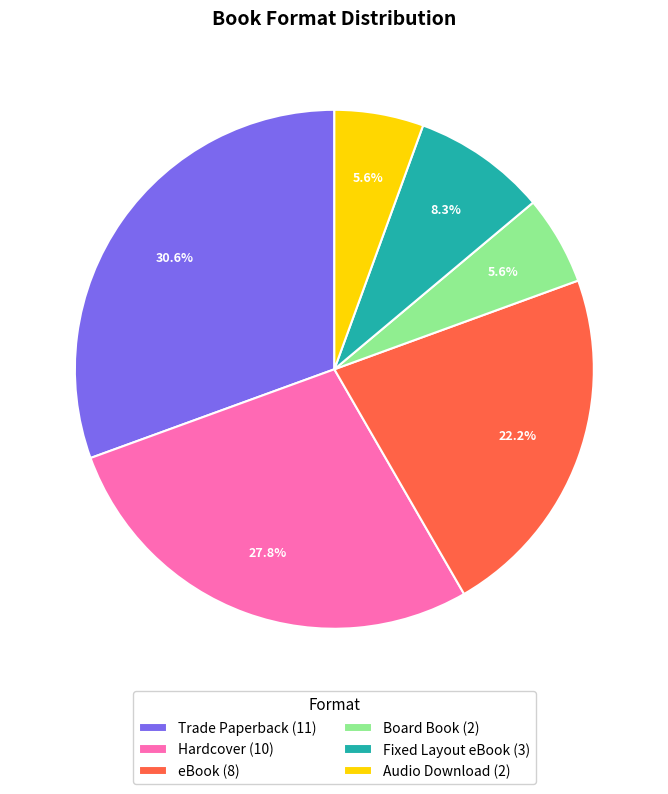

To the nearest percent, what percentage of the pie is Audio Download?

6%